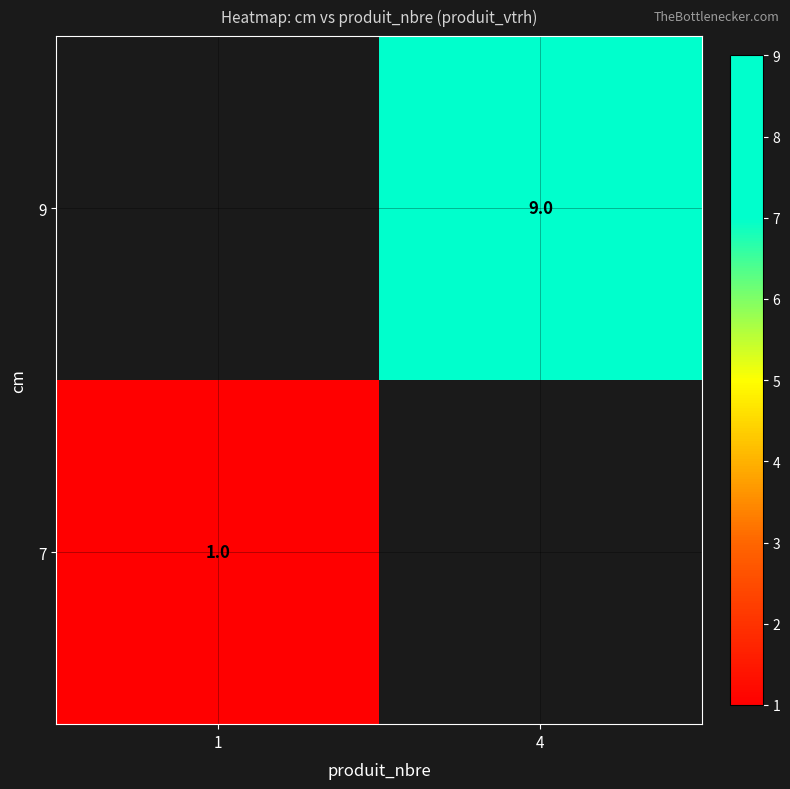

The value of 9 at 4 is 12.7. True or false?

False